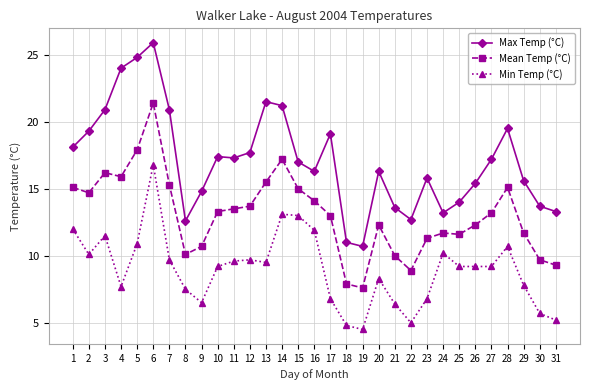

True or false: Max Temp (°C) and Mean Temp (°C) intersect in this chart.

False